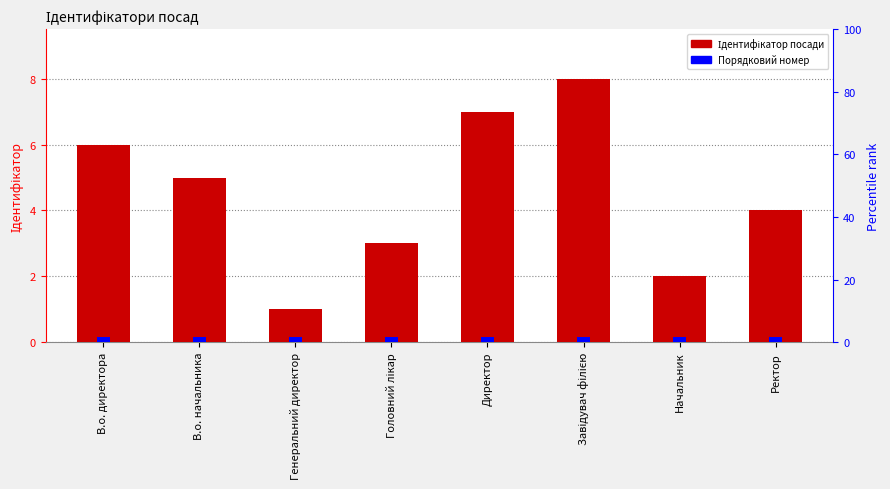

What is the sum of the values at Завідувач філією and В.о. начальника?

13